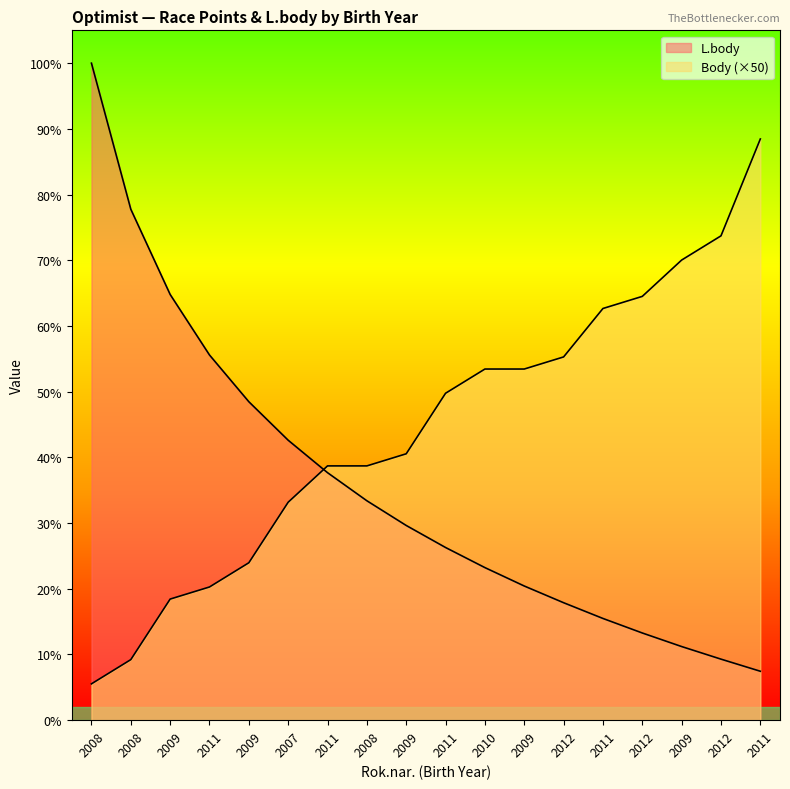

What is the sum of the Body values at 2009 and 2011?

3600